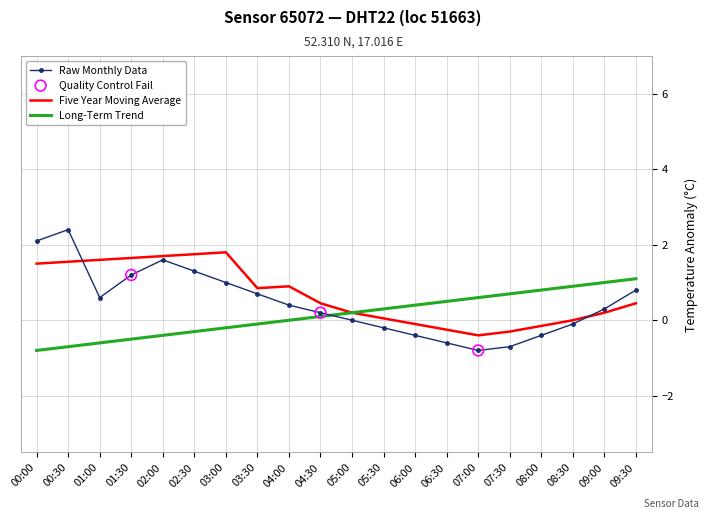

Which series has the largest range (max minus min)?

Raw Monthly Data